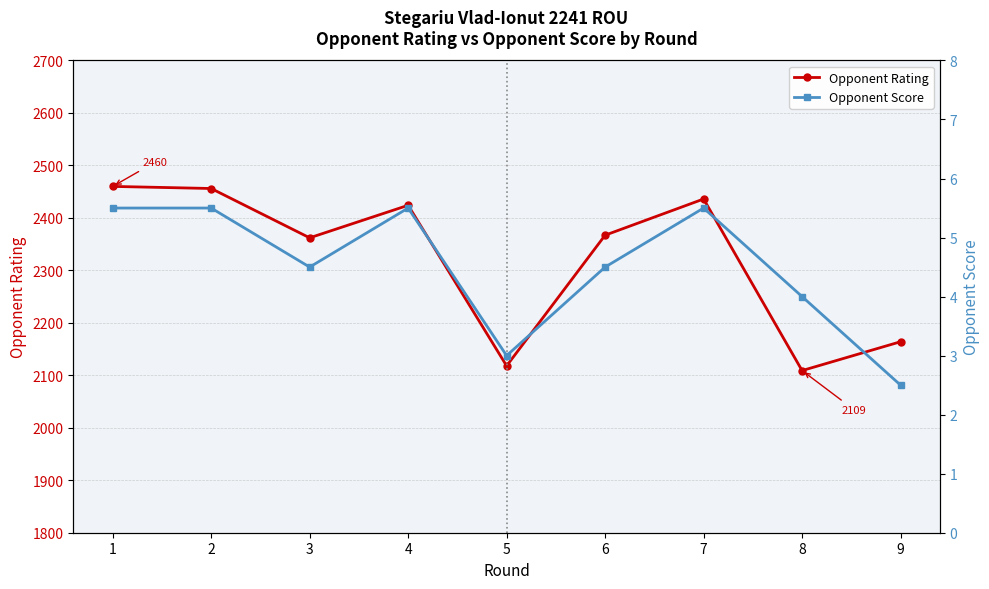

True or false: Opponent Score and Opponent Rating intersect in this chart.

False